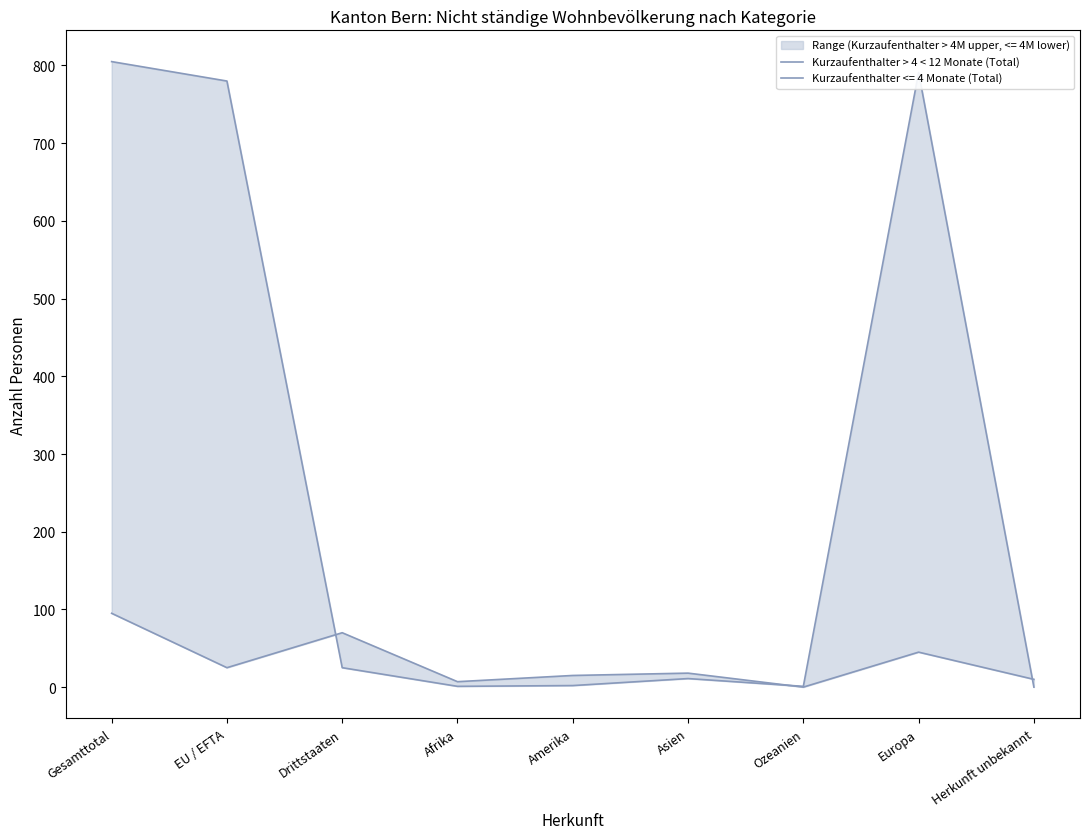

Does the chart display data point markers on the line(s)?

No